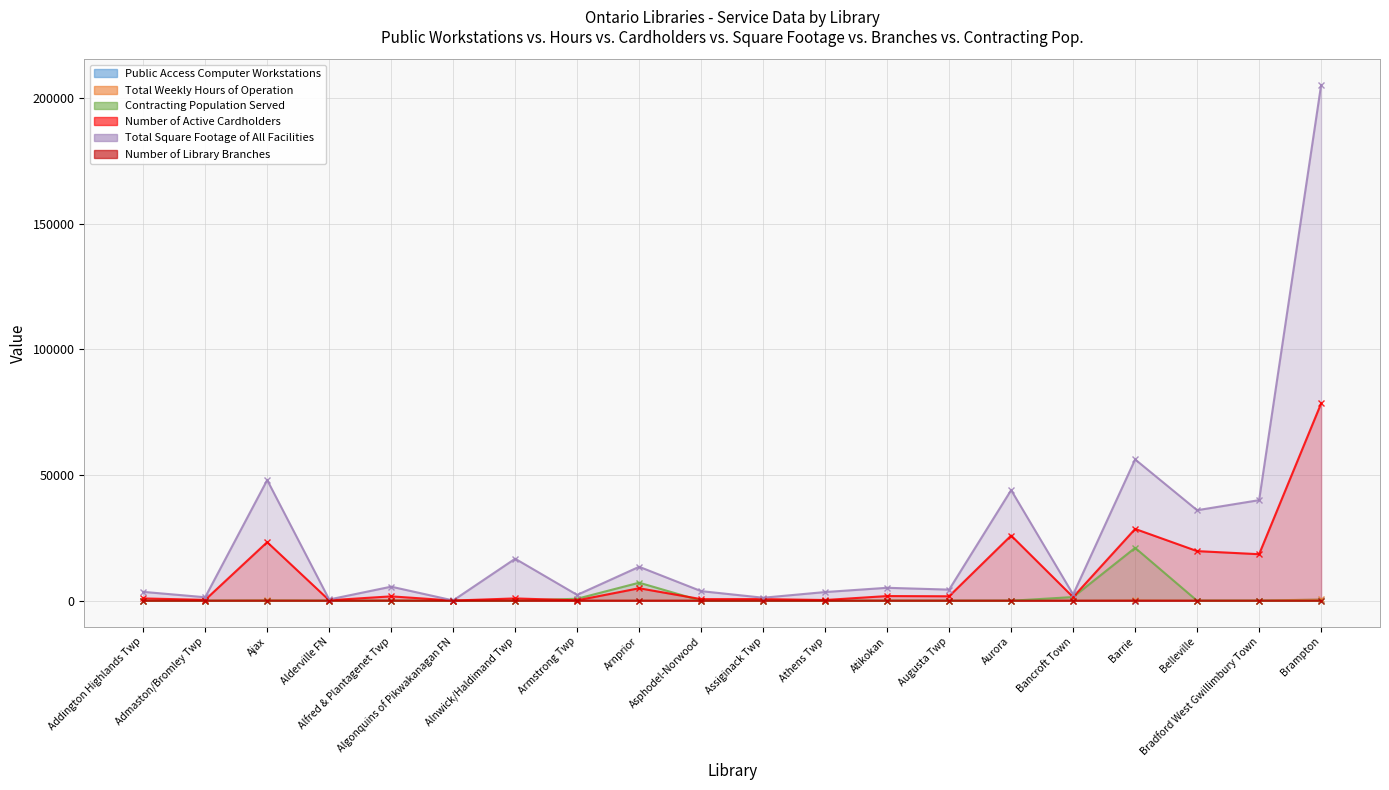

Does the chart display data point markers on the line(s)?

Yes